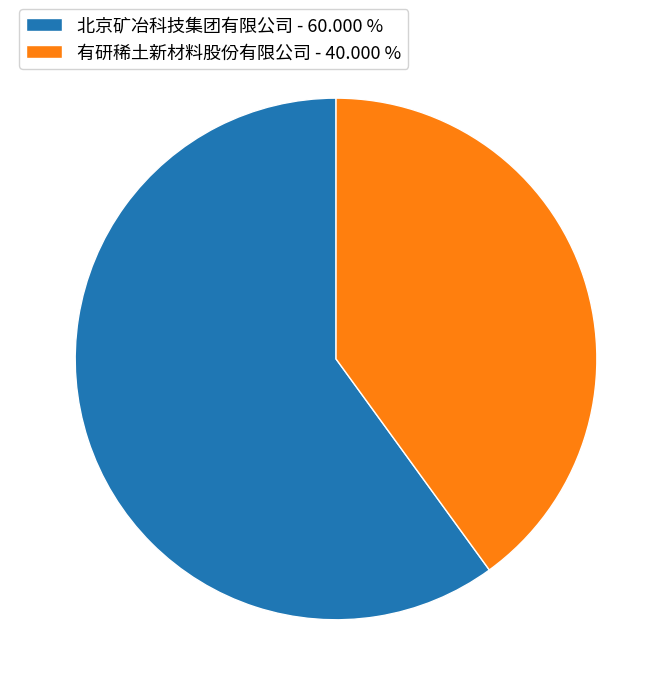

Which slice is the smallest?

有研稀土新材料股份有限公司